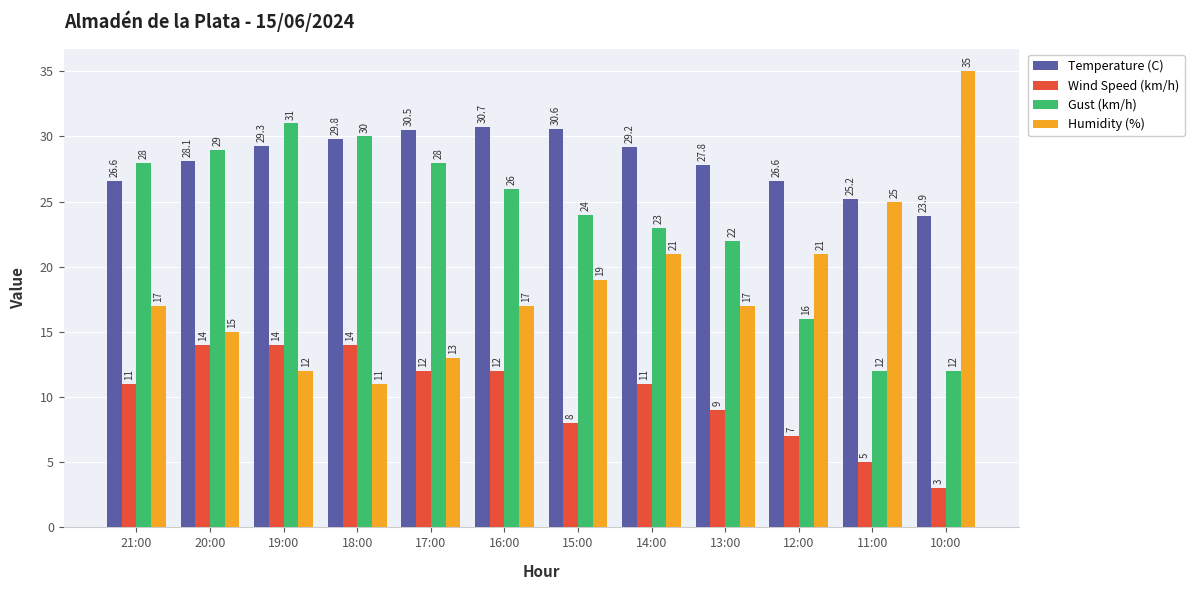

What is the spread (max minus min) of values at 21:00?

17.0